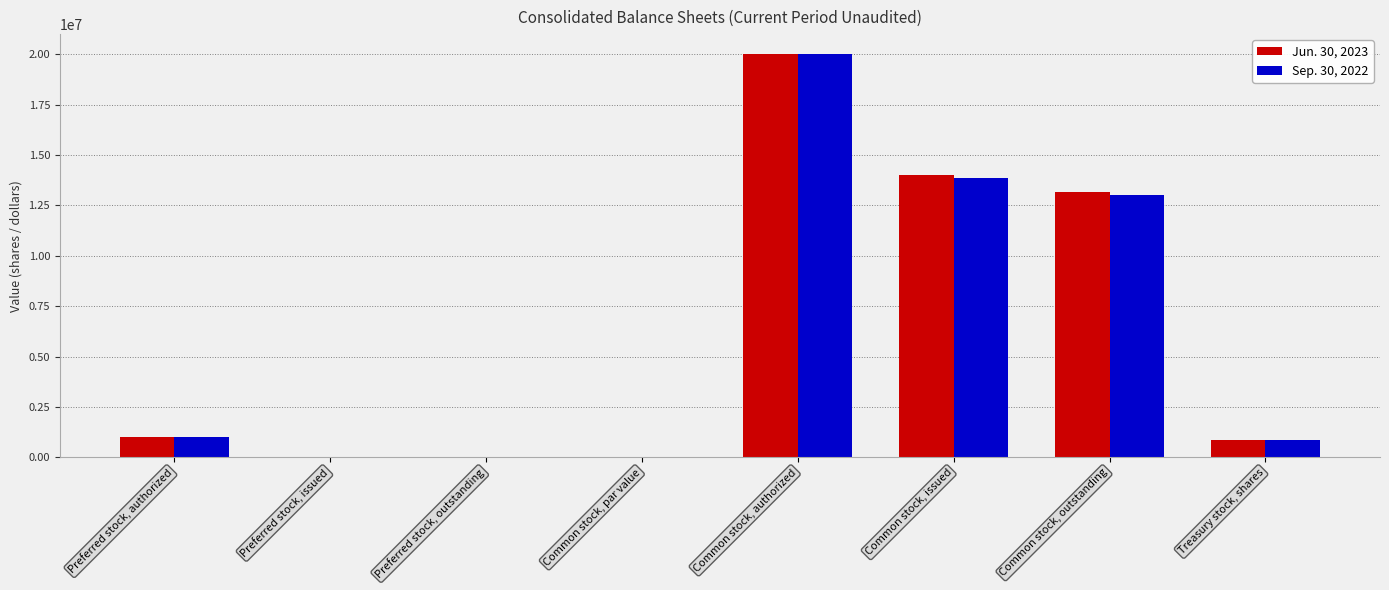

What are all the series names shown in the legend?

Jun. 30, 2023, Sep. 30, 2022